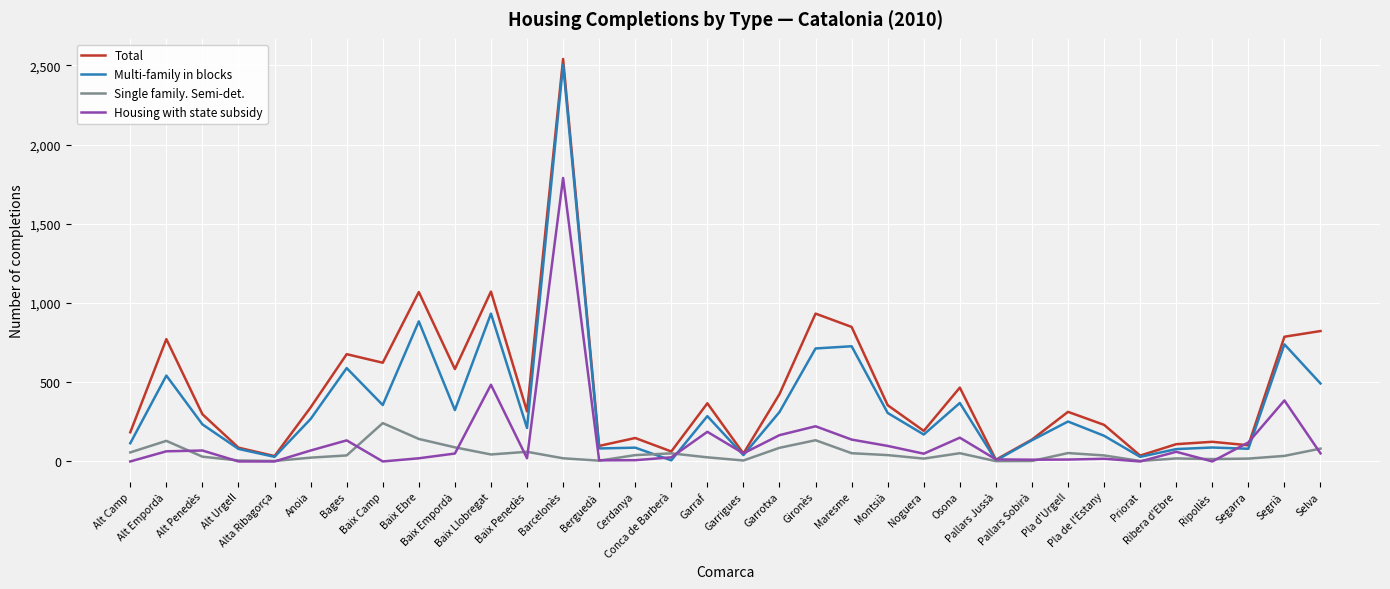

Rank the series by their average value, from highest to lowest.

Total, Multi-family in blocks, Housing with state subsidy, Single family. Semi-det.